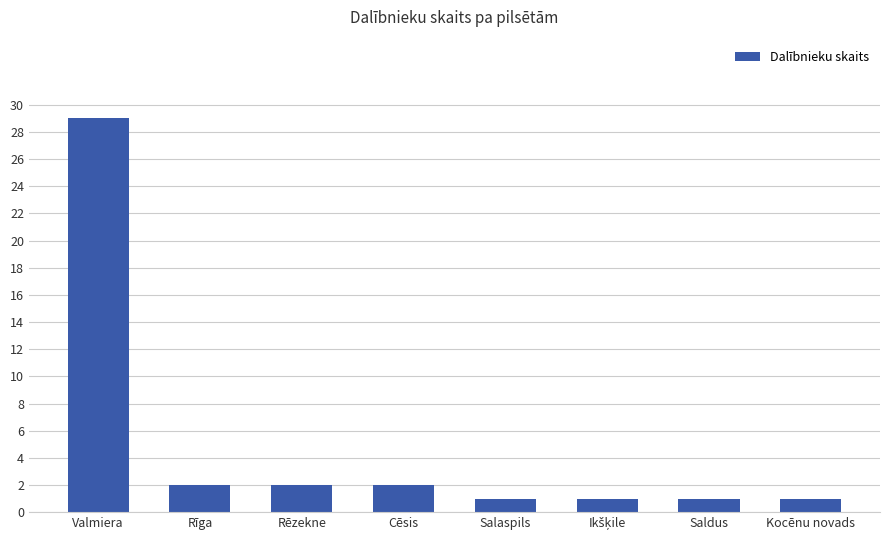

What is the approximate value at Kocēnu novads?

1